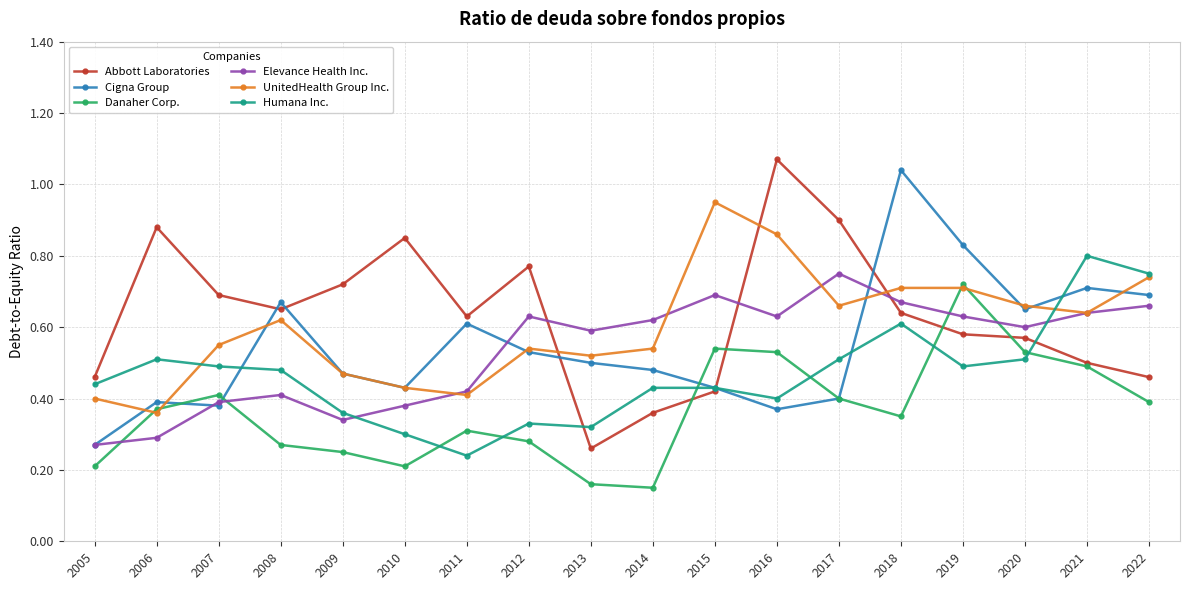

Is it true that Cigna Group equals 0.3 at 2005?

True